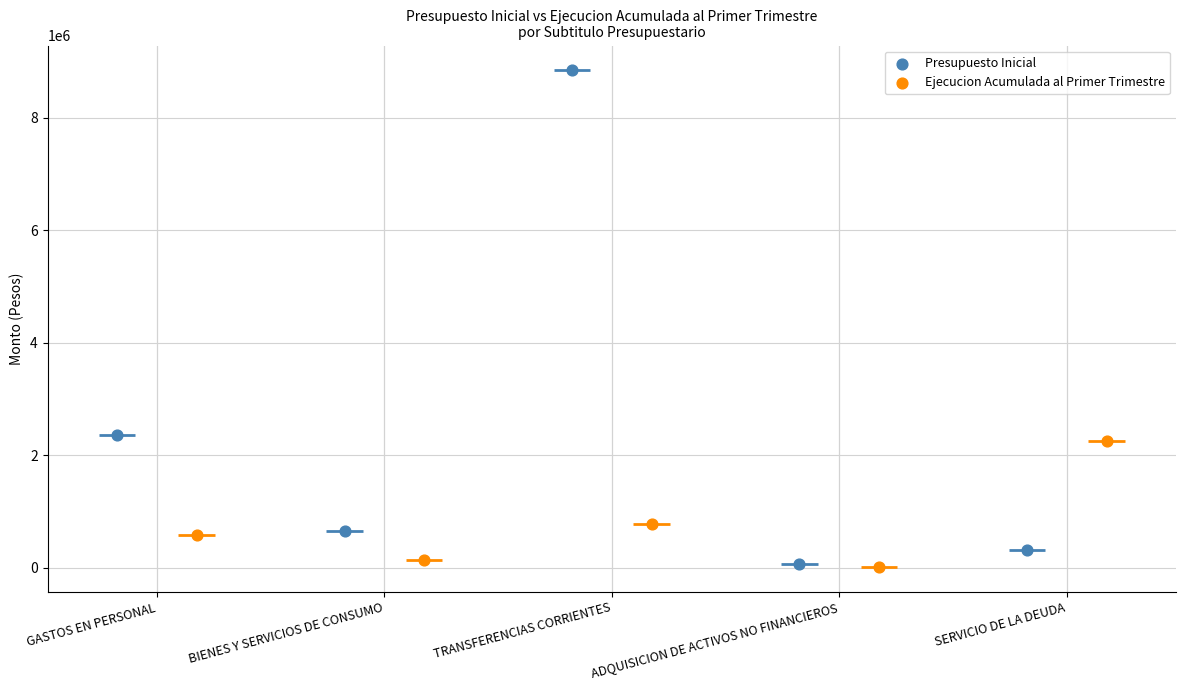

Is the value of Presupuesto Inicial at GASTOS EN PERSONAL greater than the value of Ejecucion Acumulada al Primer Trimestre at ADQUISICION DE ACTIVOS NO FINANCIEROS?

Yes